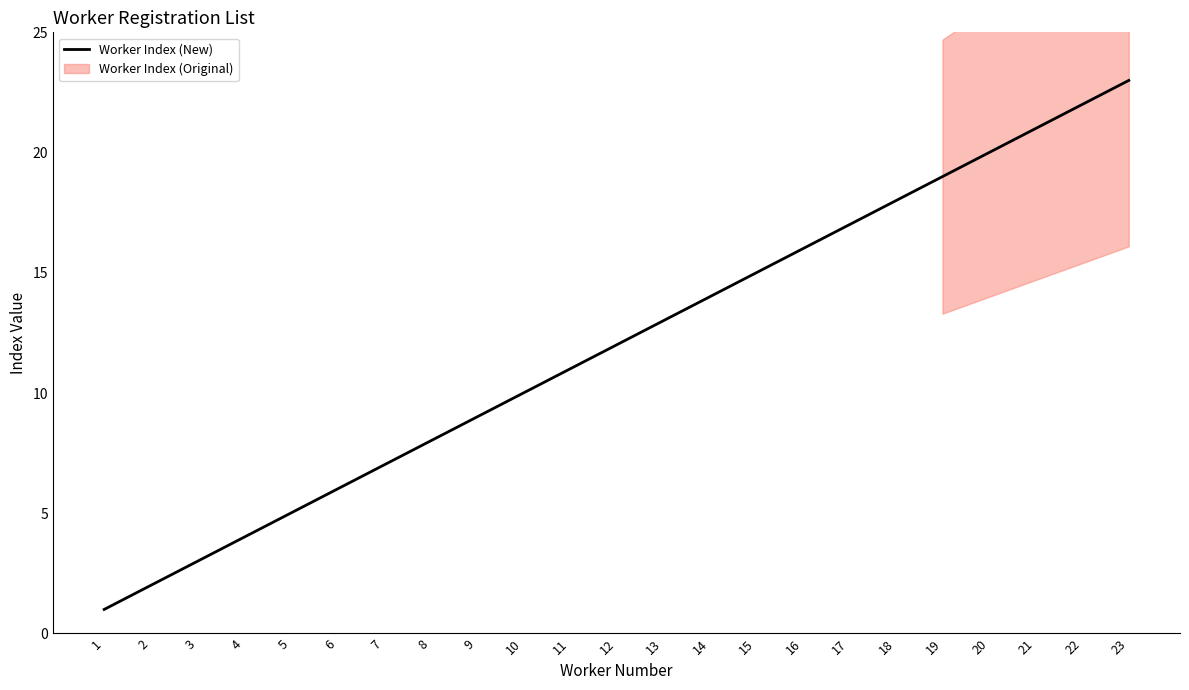

Reading left to right, extract all data points from this chart.

1=1	2=2	3=3	4=4	5=5	6=6	7=7	8=8	9=9	10=10	11=11	12=12	13=13	14=14	15=15	16=16	17=17	18=18	19=19	20=20	21=21	22=22	23=23